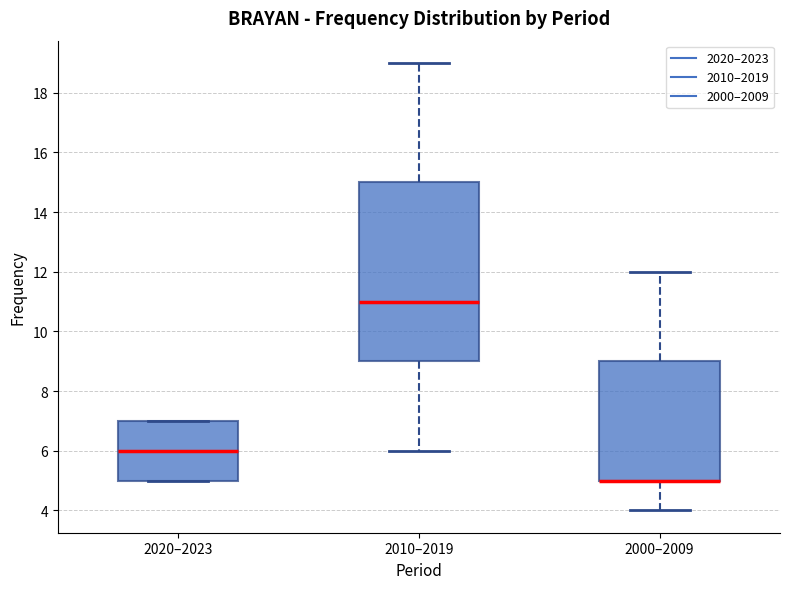

Reading left to right, read every box against the y-axis: the position of its median line, the range the box covers, and the ends of its whiskers. The values are not printed on the chart, so give them approximately, as read against the axis.

2020–2023: median 6, box 5 to 7, whiskers 5 to 7
2010–2019: median 11, box 9 to 15, whiskers 6 to 19
2000–2009: median 5 (drawn on the box's lower edge), box 5 to 9, whiskers 4 to 12